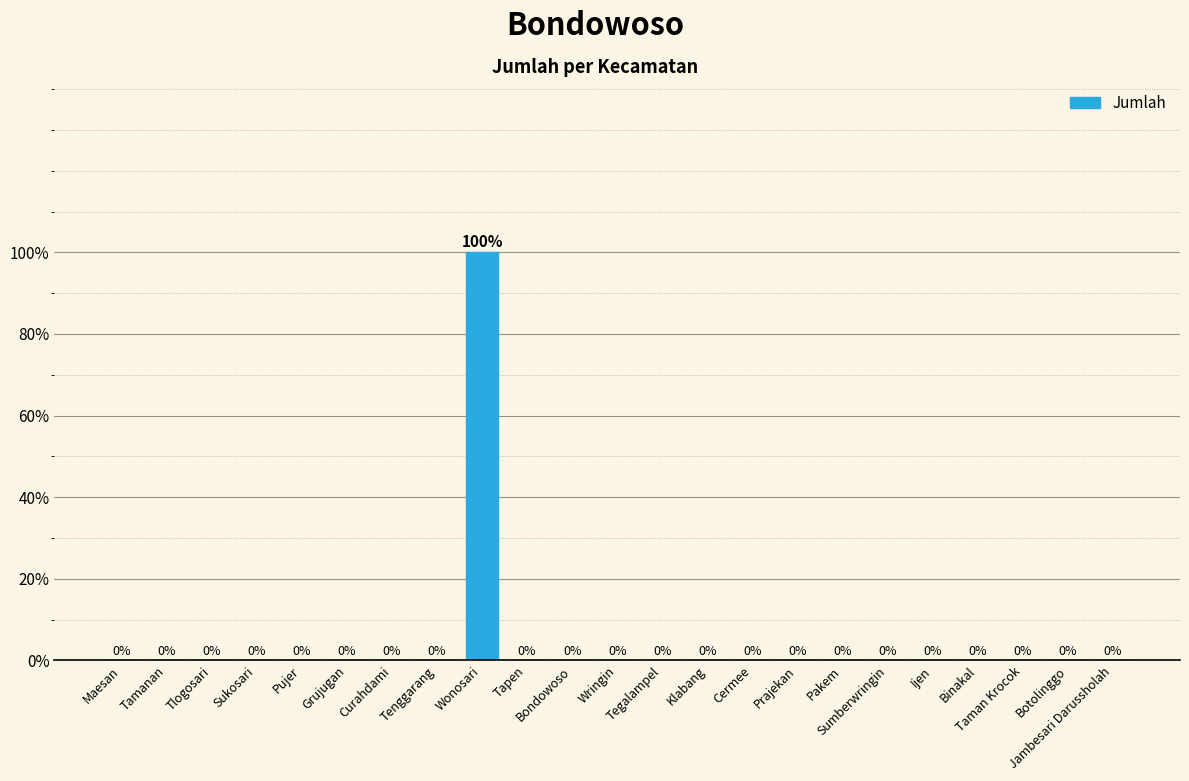

True or false: the data shows 100 at Wonosari.

True